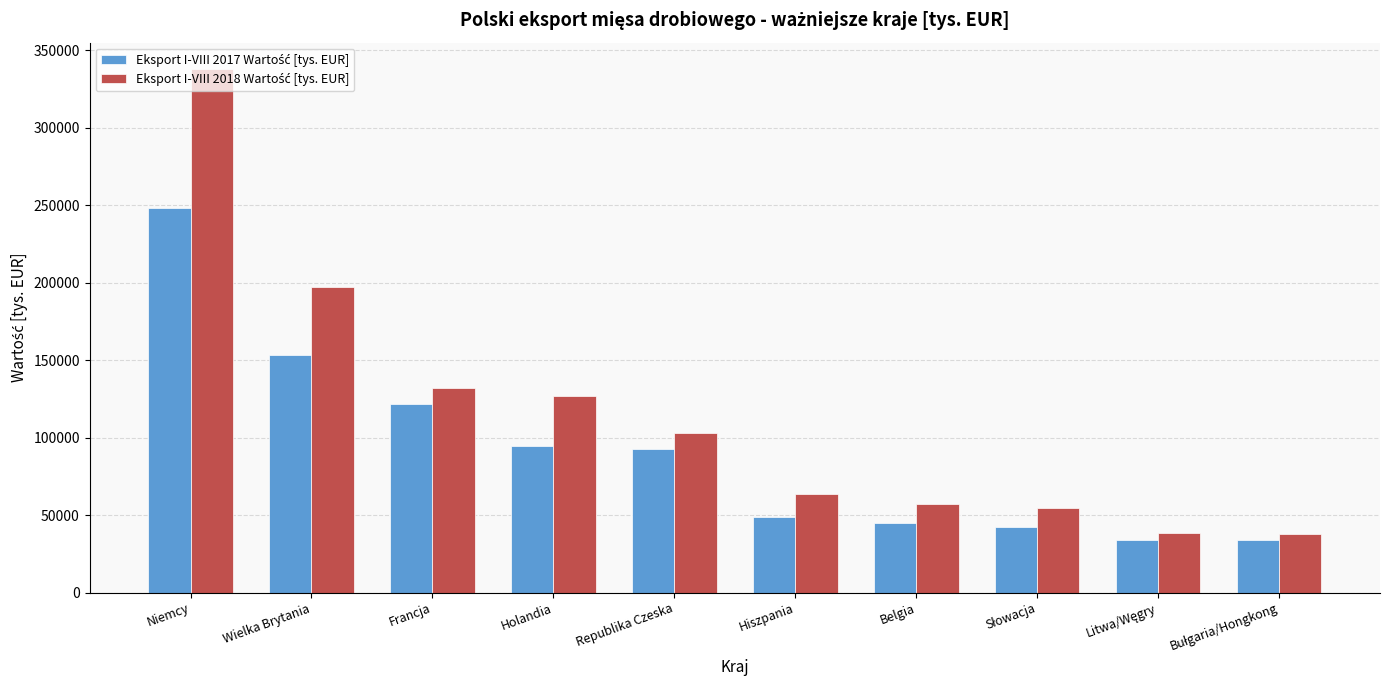

What is the difference between the highest and lowest values at Niemcy?

90019.3